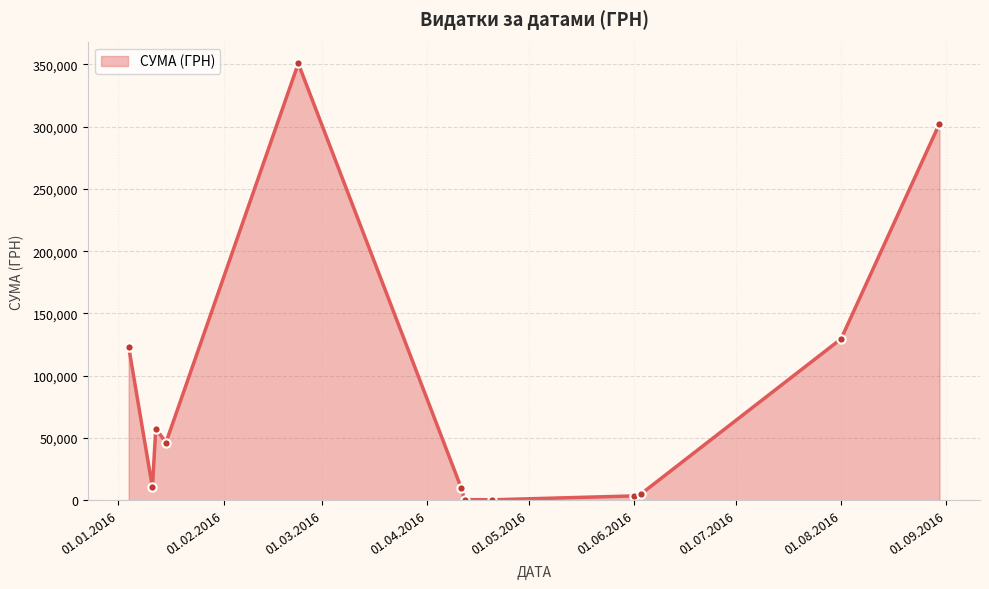

Does the chart have visible grid lines?

Yes